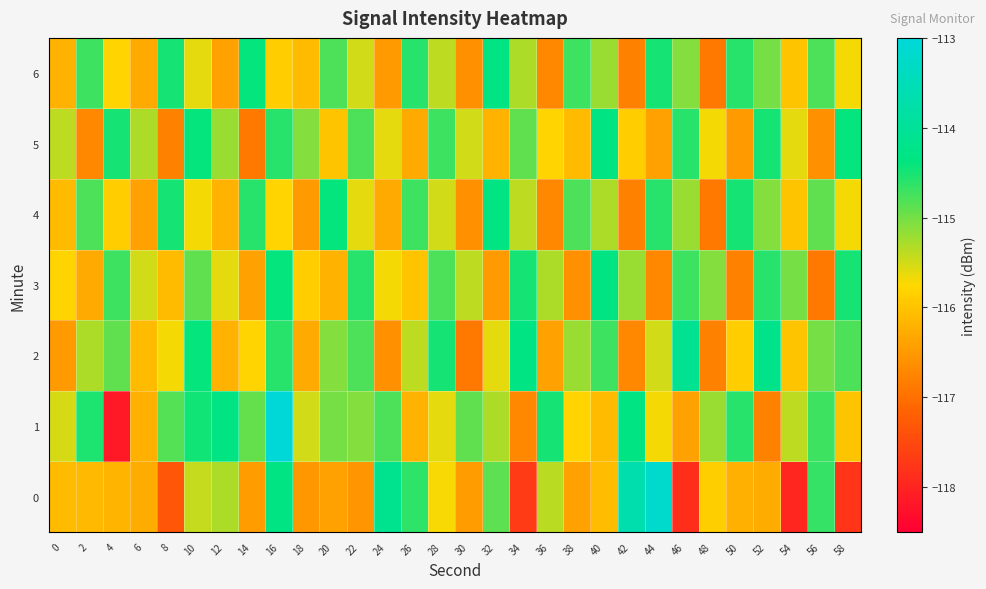

What is the spread (max minus min) of values at 52?

2.6